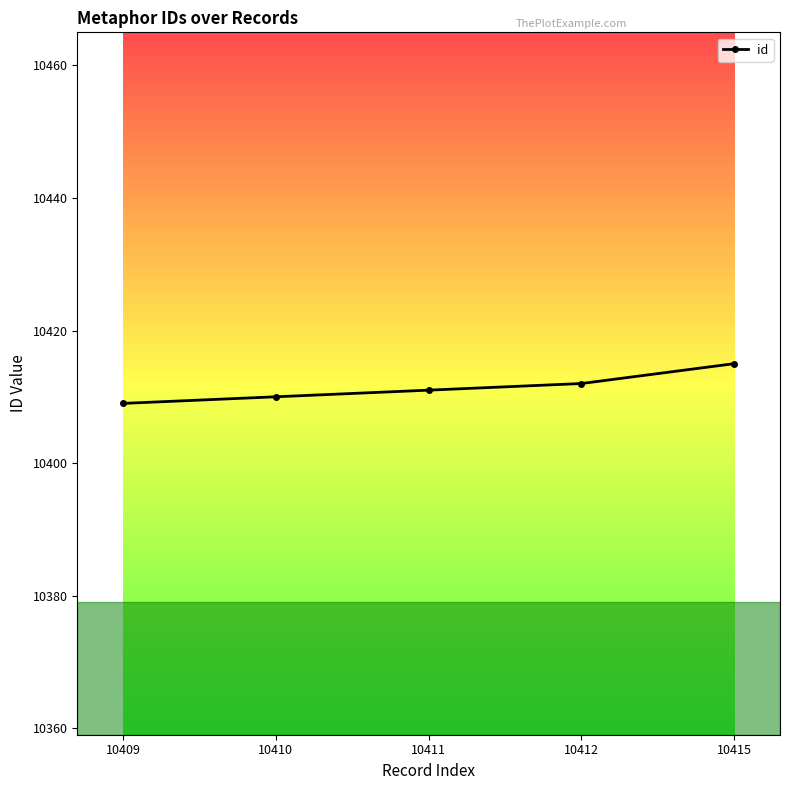

Reading left to right, what are all the values shown in this chart?

10409=10409	10410=10410	10411=10411	10412=10412	10415=10415